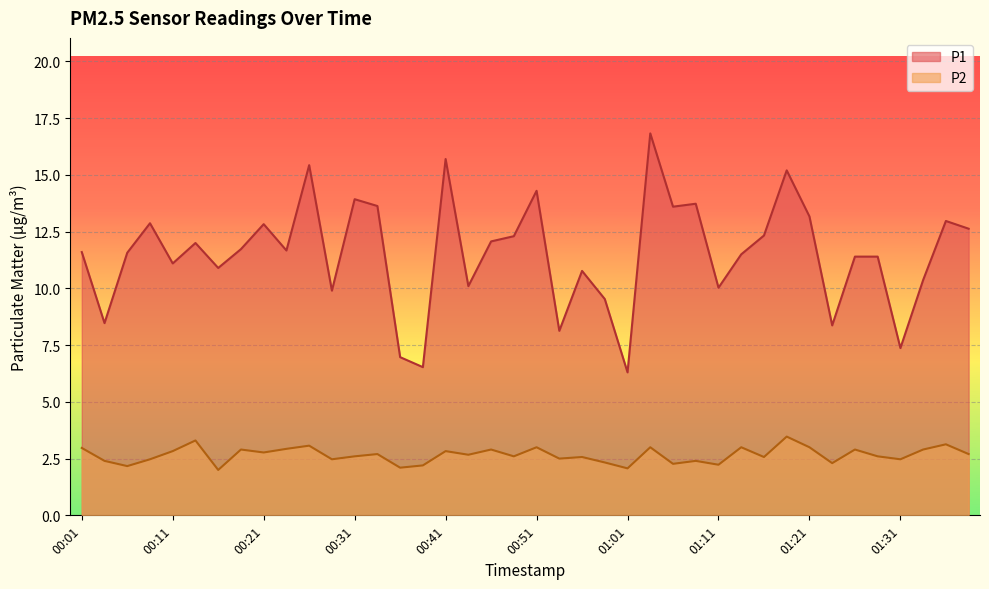

At which category is the sum across all series the highest?

01:03